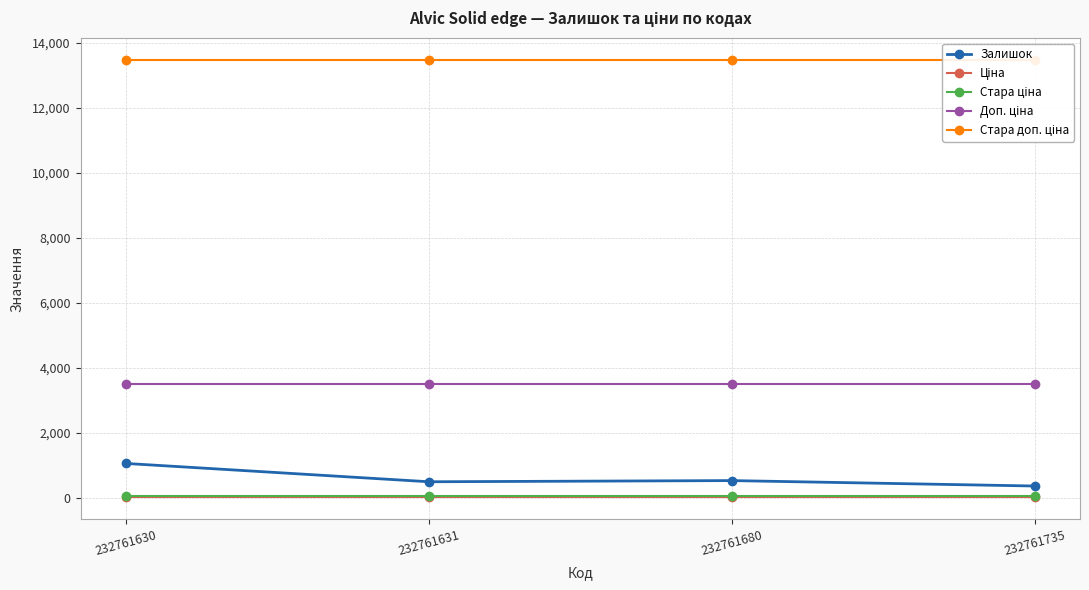

True or false: Стара ціна has a value of 95.2 at 232761735.

False